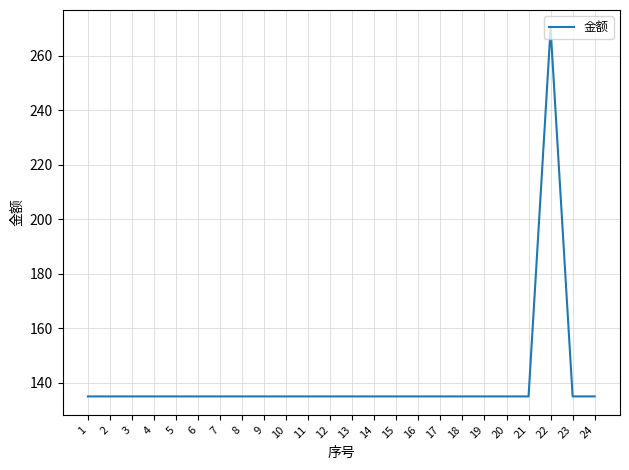

What is the ratio of the value at 16 to the value at 10?

1.0